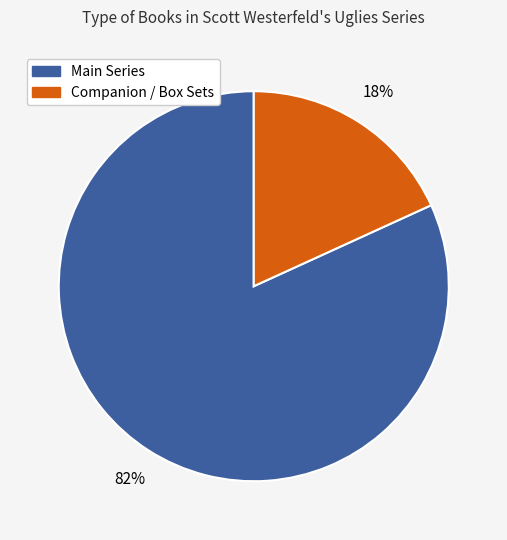

Is there a majority slice in this chart?

Yes